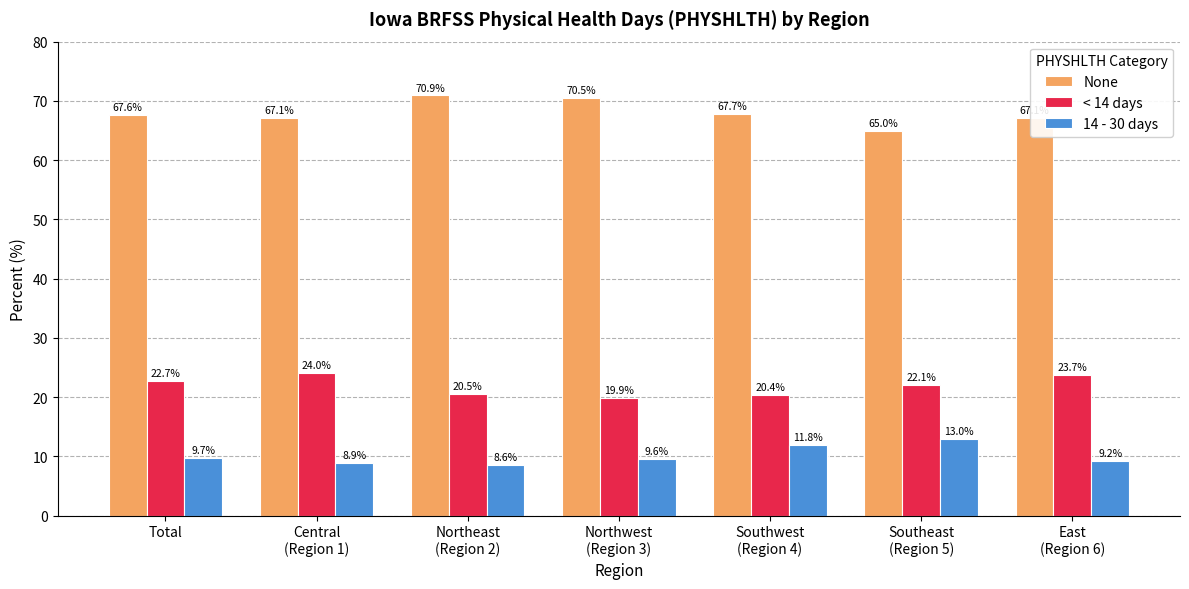

How many values in the 14 - 30 days series are below 9?

2